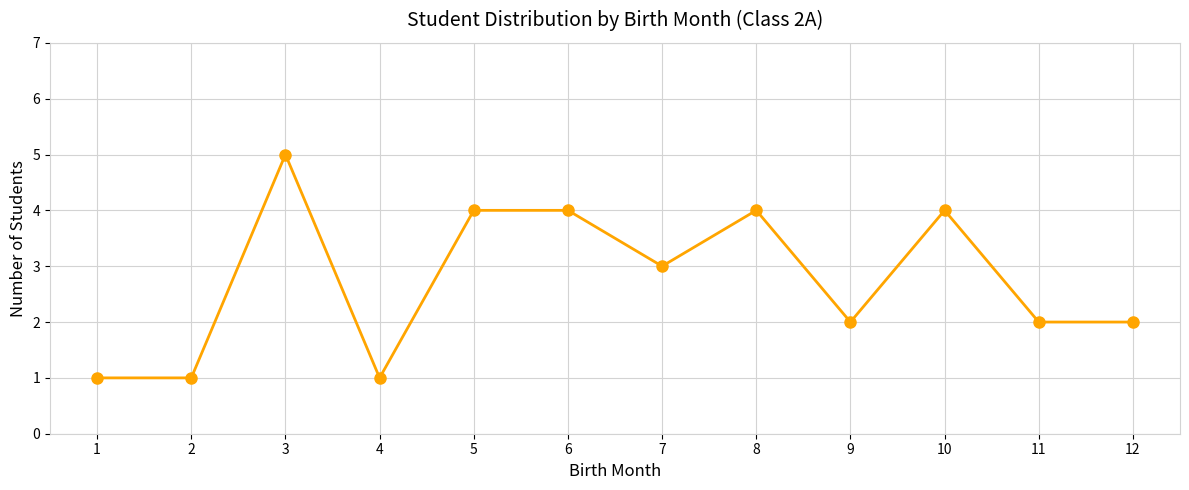

Is it true that the value at 3 is 1?

False